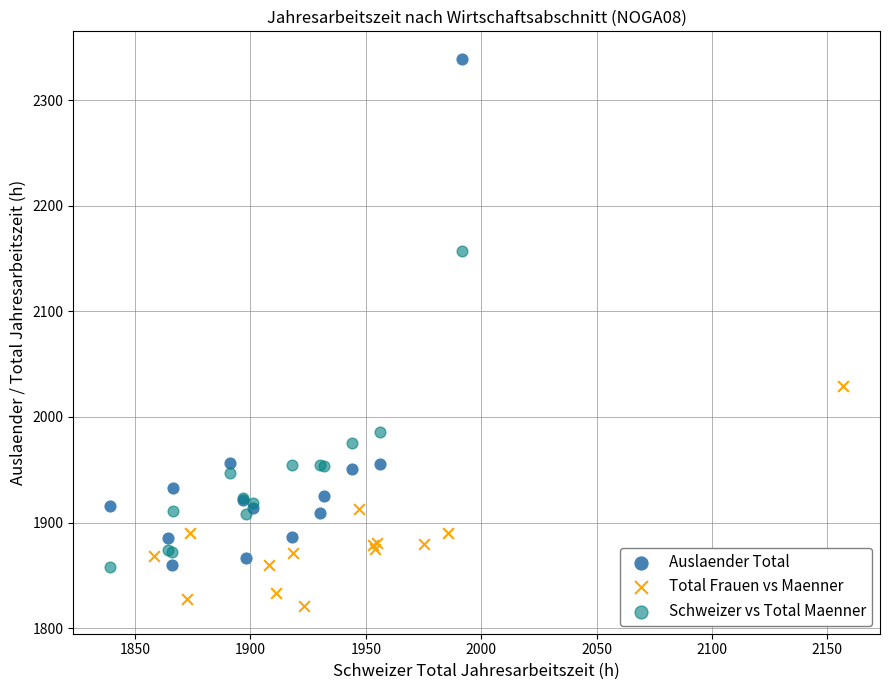

Which series contains the lowest Y value?

Total Frauen vs Maenner